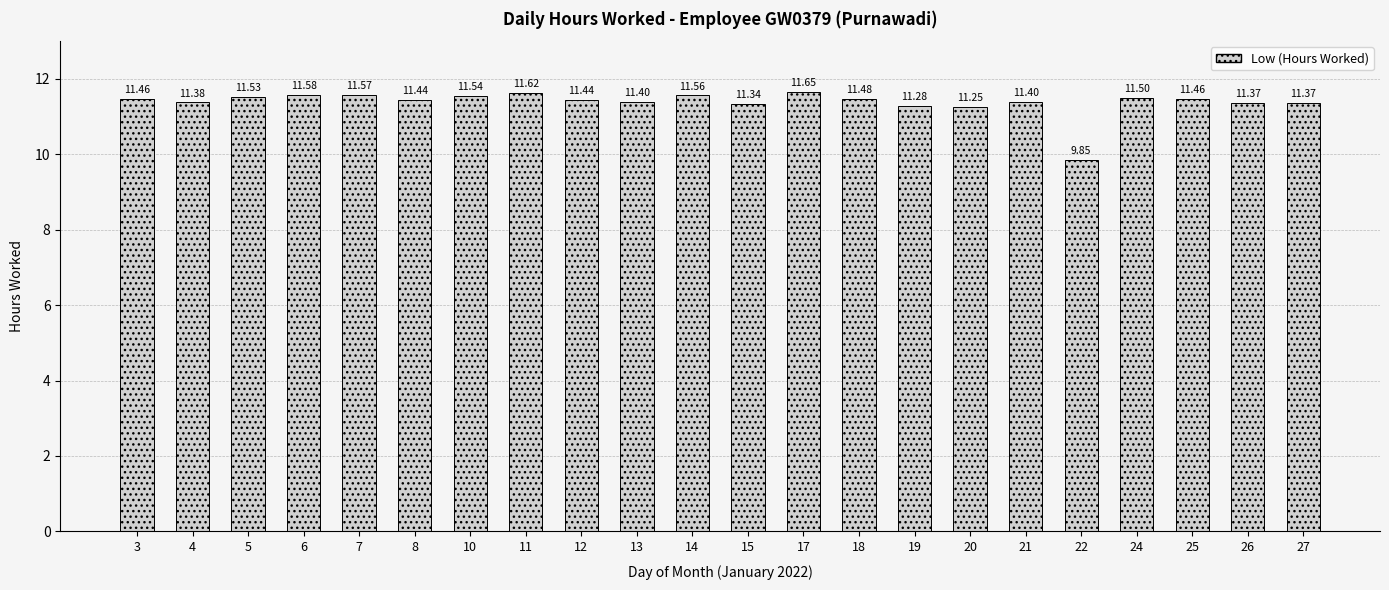

What is the difference between the maximum and minimum values?

1.8